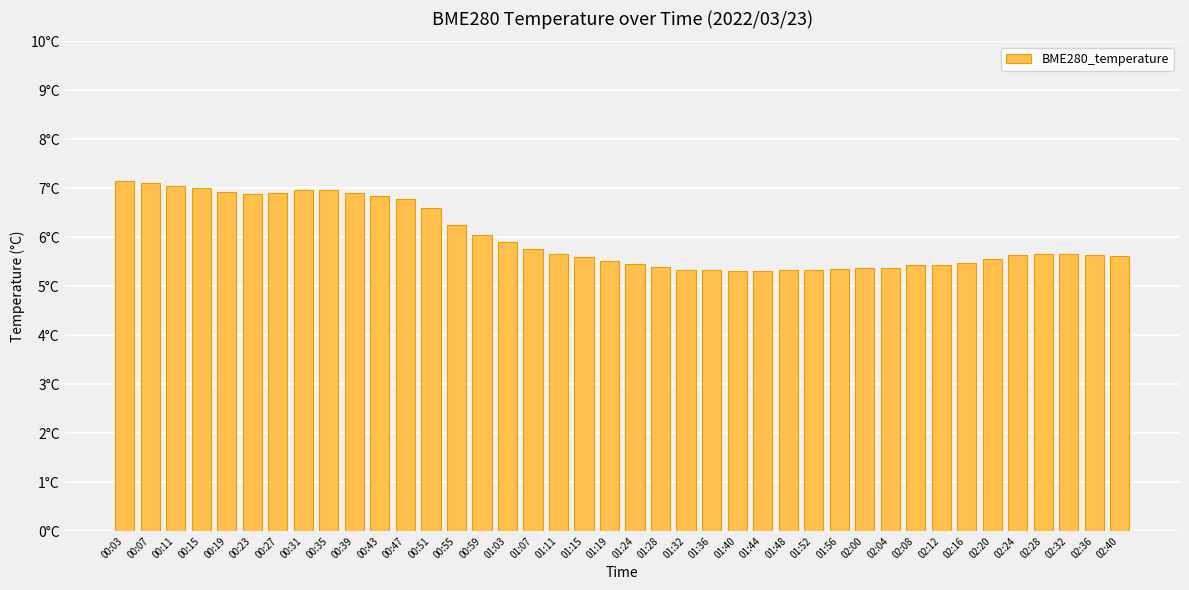

Reading left to right, extract all data points from this chart.

7.2	7.1	7.0	7.0	6.9	6.9	6.9	7.0	7.0	6.9	6.8	6.8	6.6	6.2	6.0	5.9	5.8	5.7	5.6	5.5	5.5	5.4	5.3	5.3	5.3	5.3	5.3	5.3	5.3	5.4	5.4	5.4	5.4	5.5	5.6	5.6	5.7	5.7	5.6	5.6